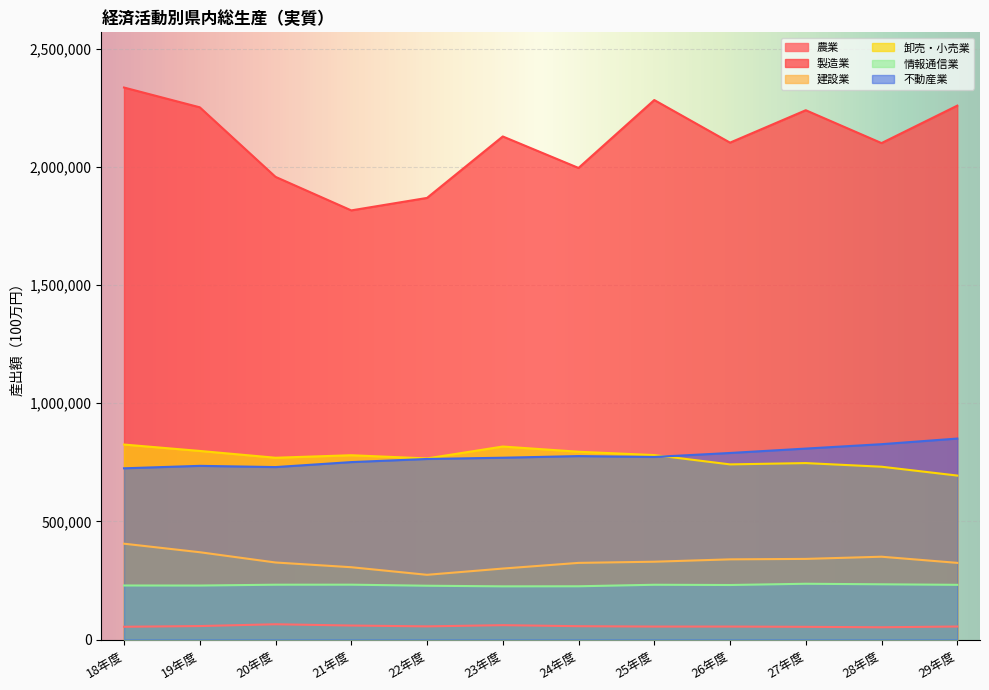

What is the average value of the 不動産業 series?

774464